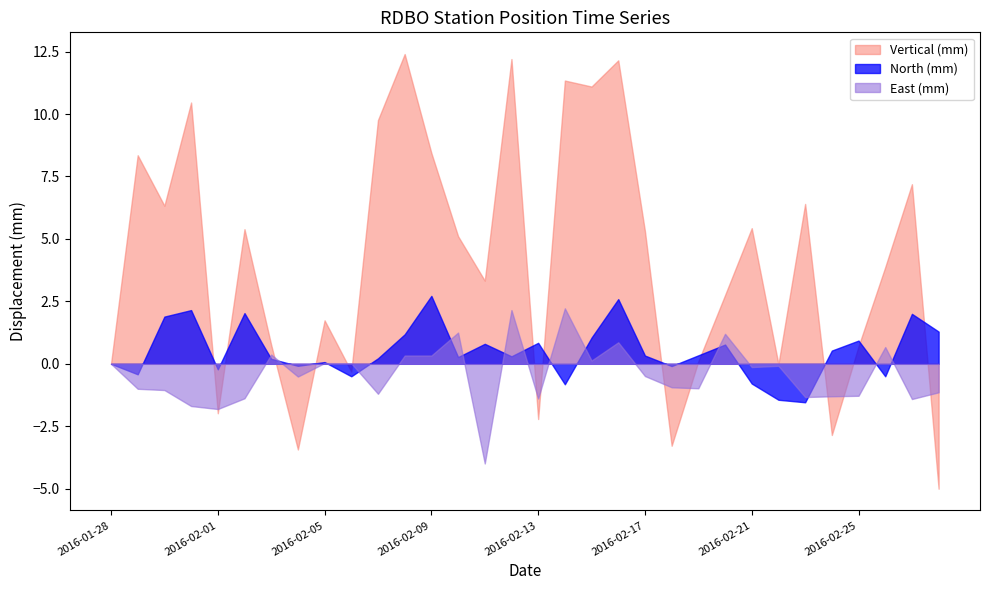

Reading left to right, what are all the values shown in this chart?

North (mm): 2016-01-28=0.0	2016-01-29=-0.4	2016-01-30=1.9	2016-01-31=2.1	2016-02-01=-0.2	2016-02-02=2.0	2016-02-03=0.2	2016-02-04=-0.1	2016-02-05=0.1	2016-02-06=-0.5	2016-02-07=0.2	2016-02-08=1.2	2016-02-09=2.7	2016-02-10=0.3	2016-02-11=0.8	2016-02-12=0.3	2016-02-13=0.8	2016-02-14=-0.8	2016-02-15=1.1	2016-02-16=2.6	2016-02-17=0.3	2016-02-18=-0.1	2016-02-19=0.3	2016-02-20=0.8	2016-02-21=-0.8	2016-02-22=-1.4	2016-02-23=-1.5	2016-02-24=0.5	2016-02-25=0.9	2016-02-26=-0.5	2016-02-27=2.0	2016-02-28=1.3
East (mm): 2016-01-28=0.0	2016-01-29=-1.0	2016-01-30=-1.1	2016-01-31=-1.7	2016-02-01=-1.8	2016-02-02=-1.4	2016-02-03=0.4	2016-02-04=-0.5	2016-02-05=0.0	2016-02-06=0.0	2016-02-07=-1.2	2016-02-08=0.3	2016-02-09=0.3	2016-02-10=1.2	2016-02-11=-4.0	2016-02-12=2.1	2016-02-13=-1.4	2016-02-14=2.2	2016-02-15=0.1	2016-02-16=0.9	2016-02-17=-0.5	2016-02-18=-0.9	2016-02-19=-1.0	2016-02-20=1.2	2016-02-21=-0.1	2016-02-22=-0.1	2016-02-23=-1.3	2016-02-24=-1.3	2016-02-25=-1.3	2016-02-26=0.7	2016-02-27=-1.4	2016-02-28=-1.1
Vertical (mm): 2016-01-28=0.0	2016-01-29=8.3	2016-01-30=6.3	2016-01-31=10.5	2016-02-01=-2.0	2016-02-02=5.4	2016-02-03=0.8	2016-02-04=-3.4	2016-02-05=1.7	2016-02-06=-0.3	2016-02-07=9.8	2016-02-08=12.4	2016-02-09=8.4	2016-02-10=5.1	2016-02-11=3.3	2016-02-12=12.2	2016-02-13=-2.2	2016-02-14=11.3	2016-02-15=11.1	2016-02-16=12.2	2016-02-17=5.3	2016-02-18=-3.3	2016-02-19=0.1	2016-02-20=2.8	2016-02-21=5.4	2016-02-22=-0.0	2016-02-23=6.4	2016-02-24=-2.9	2016-02-25=0.7	2016-02-26=3.9	2016-02-27=7.2	2016-02-28=-5.0